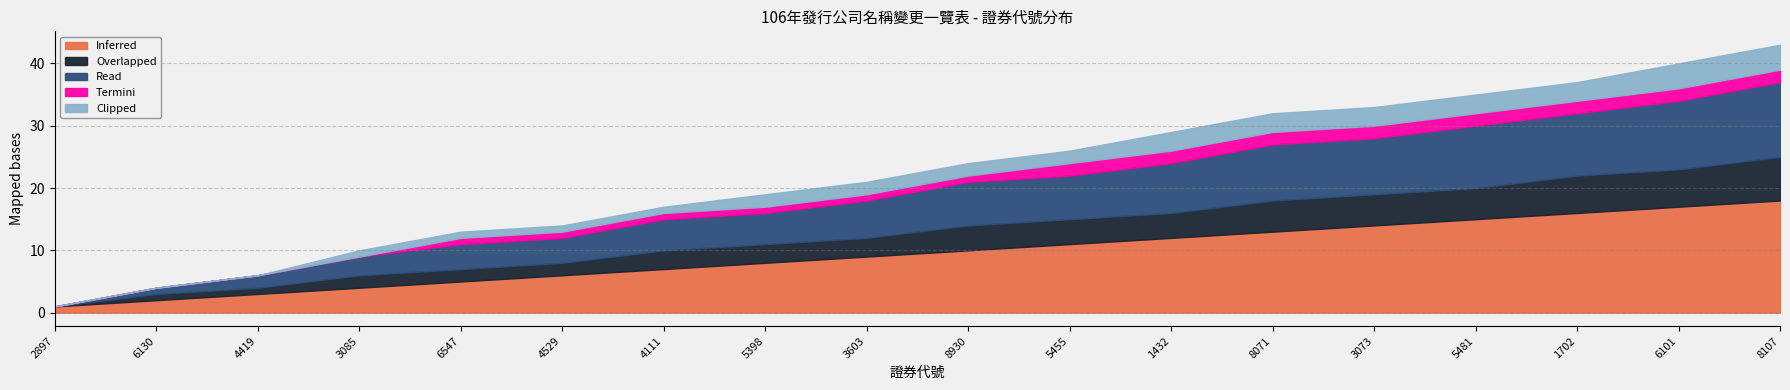

How many categories are shown in the chart?

18